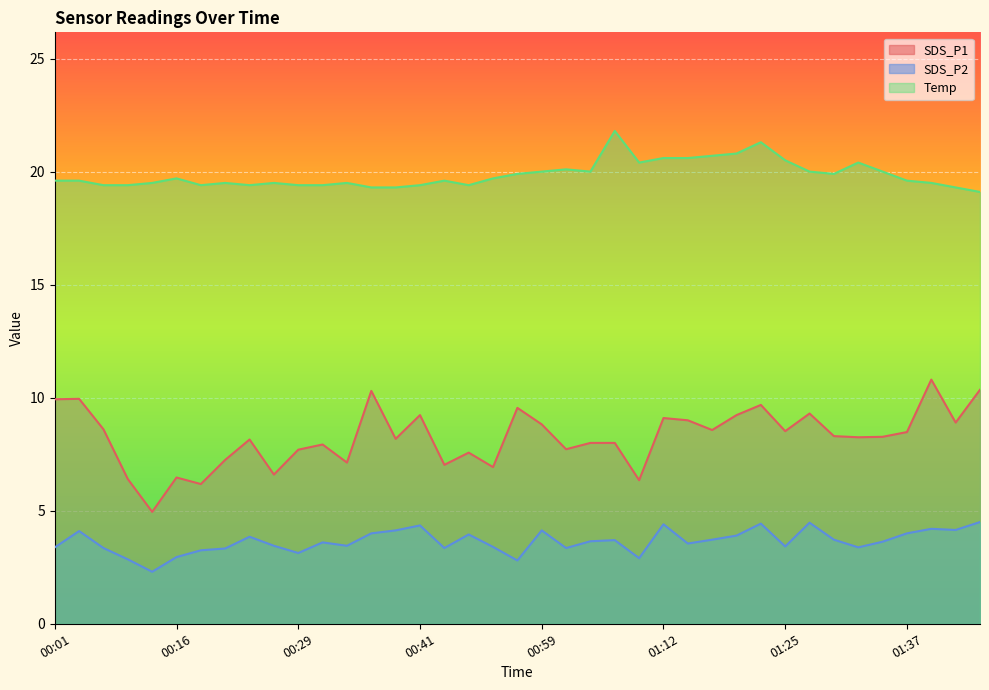

True or false: SDS_P1 has more than 1 points higher than both neighbors.

True